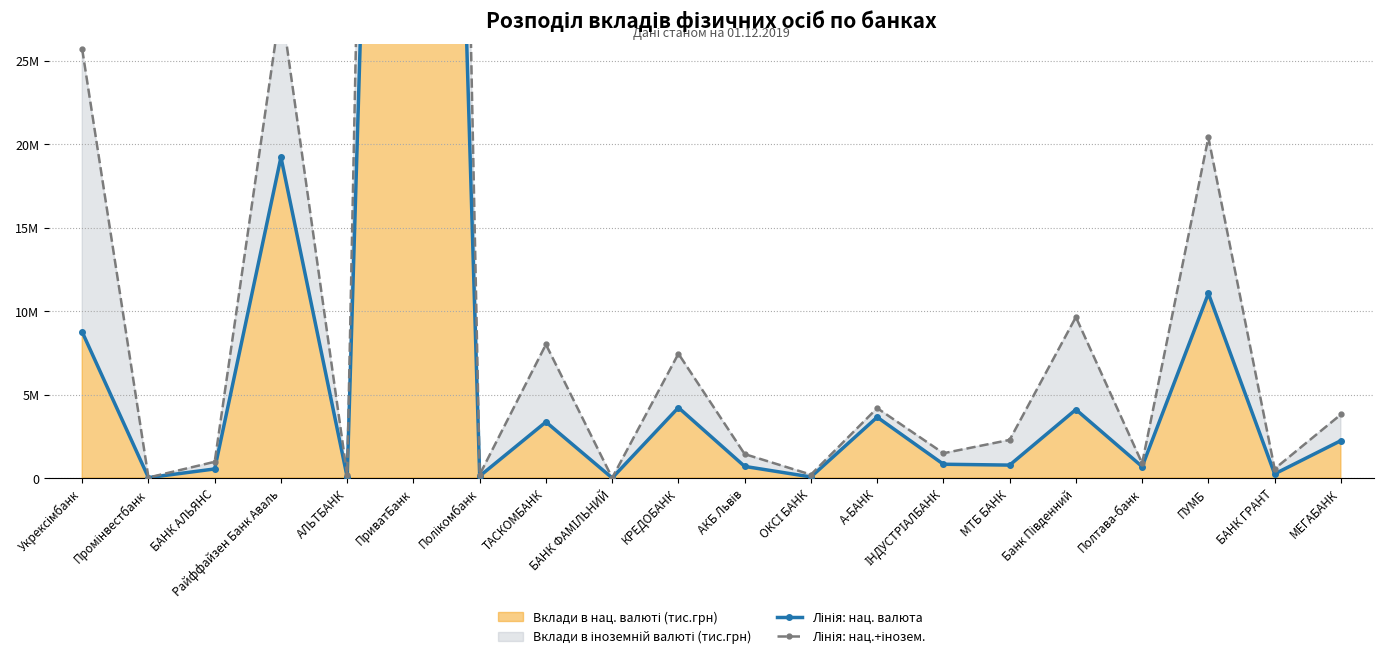

What is the value of the Лінія: нац.+інозем. point at the 4th from the left?

28406091.7